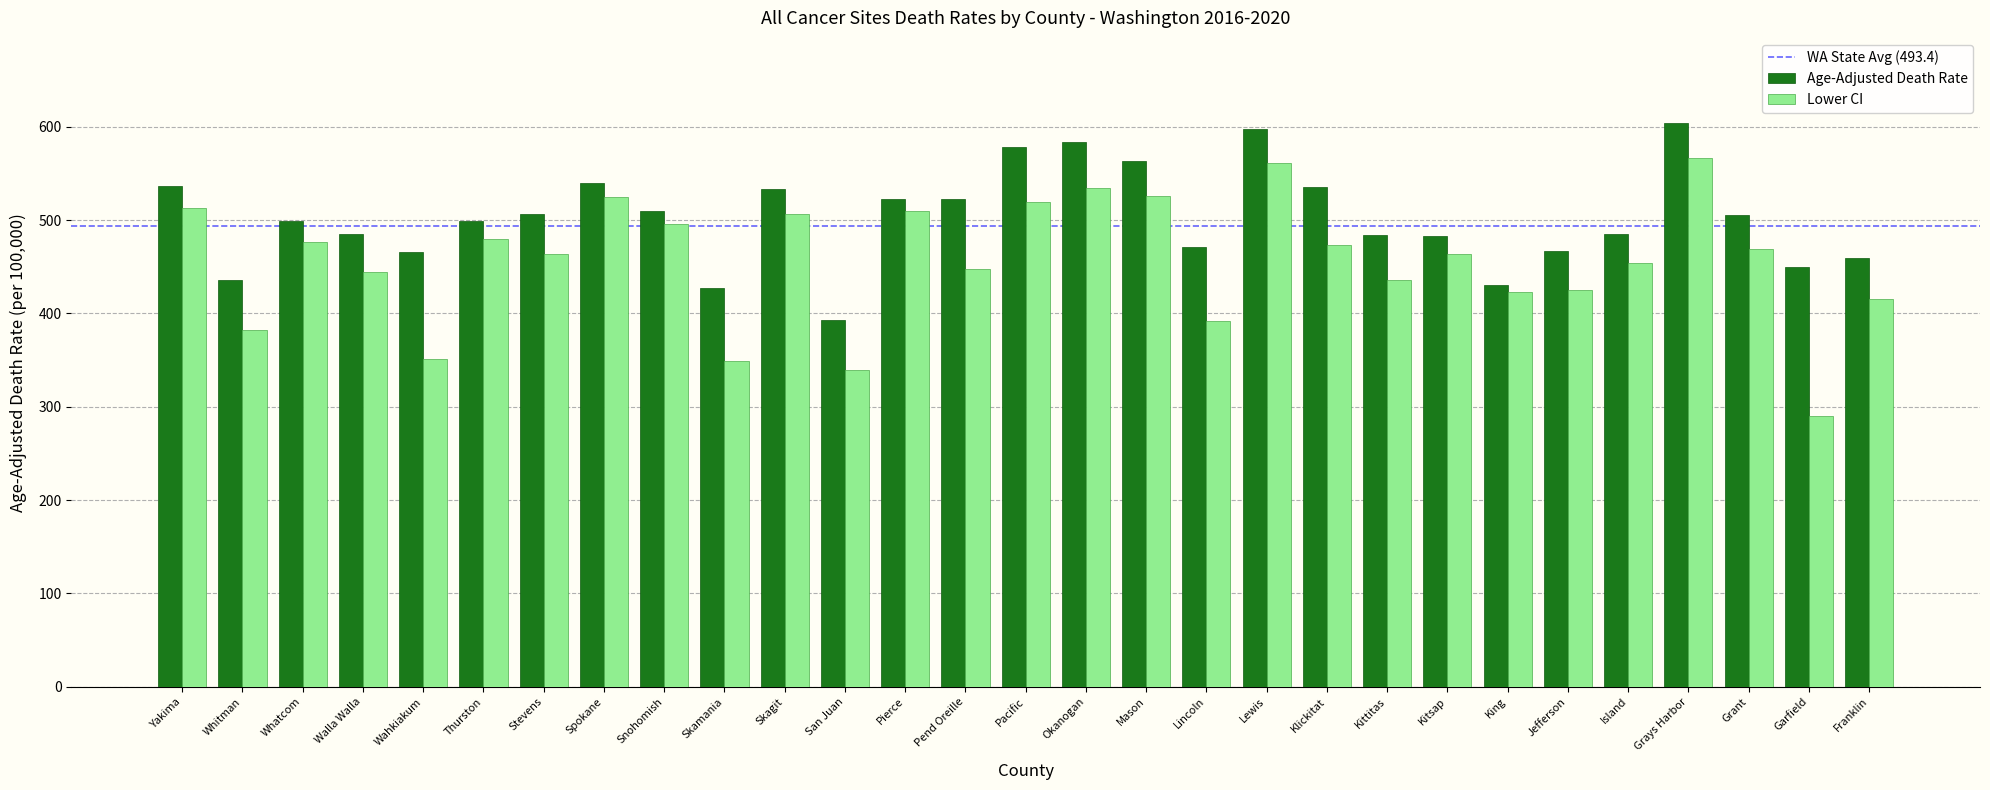

What is the value of the Age-Adjusted Death Rate bar at the 21st from the left?

483.6